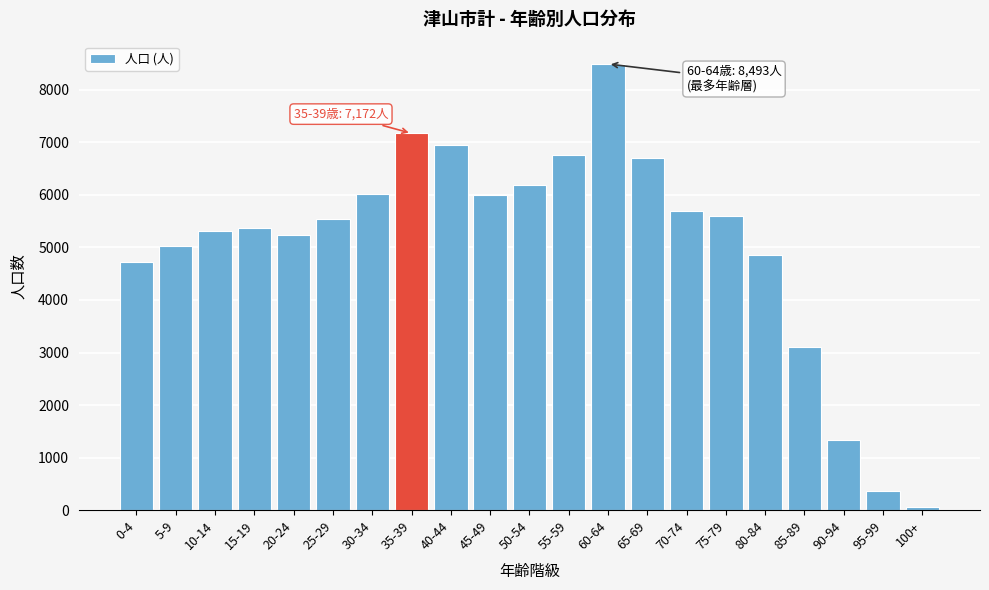

The value at 75-79 is 9580. True or false?

False